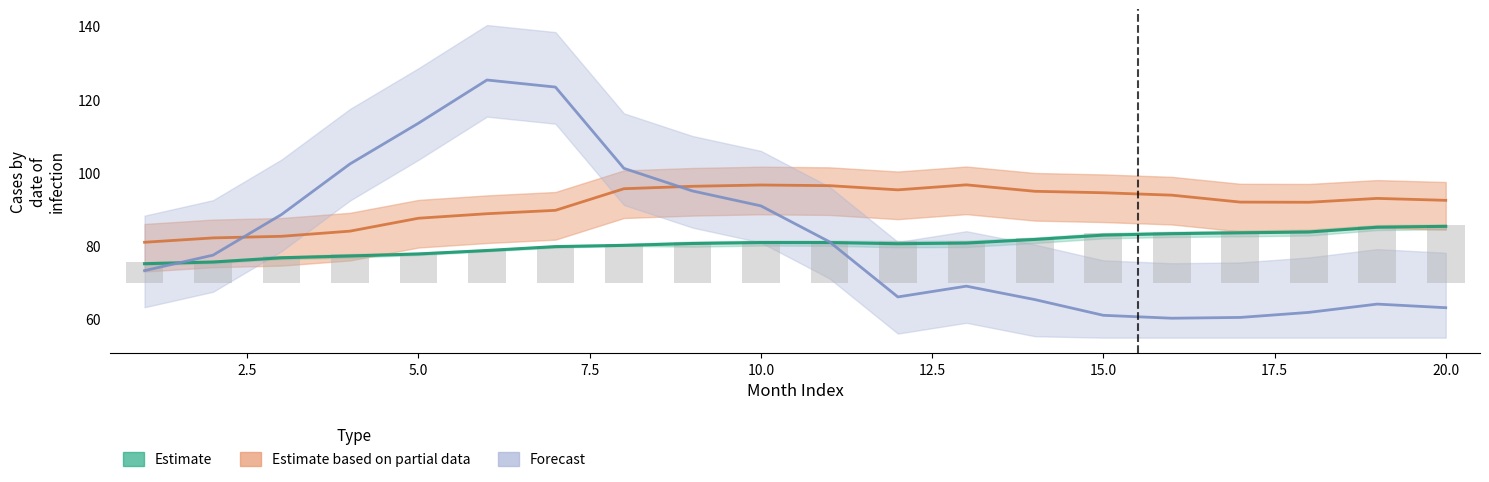

How many categories are shown in the chart?

20